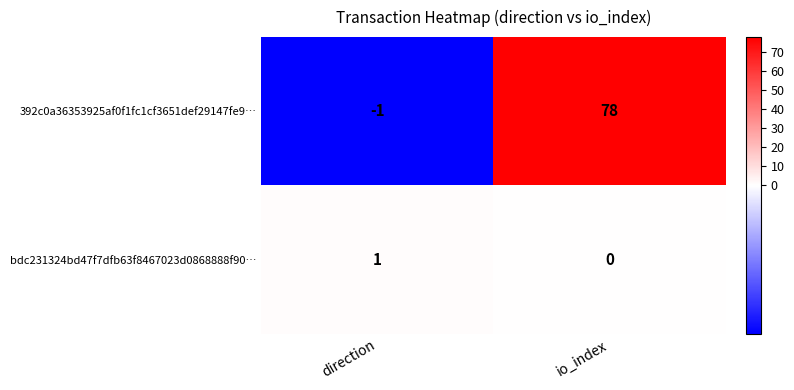

What is the spread (max minus min) of values at io_index?

78